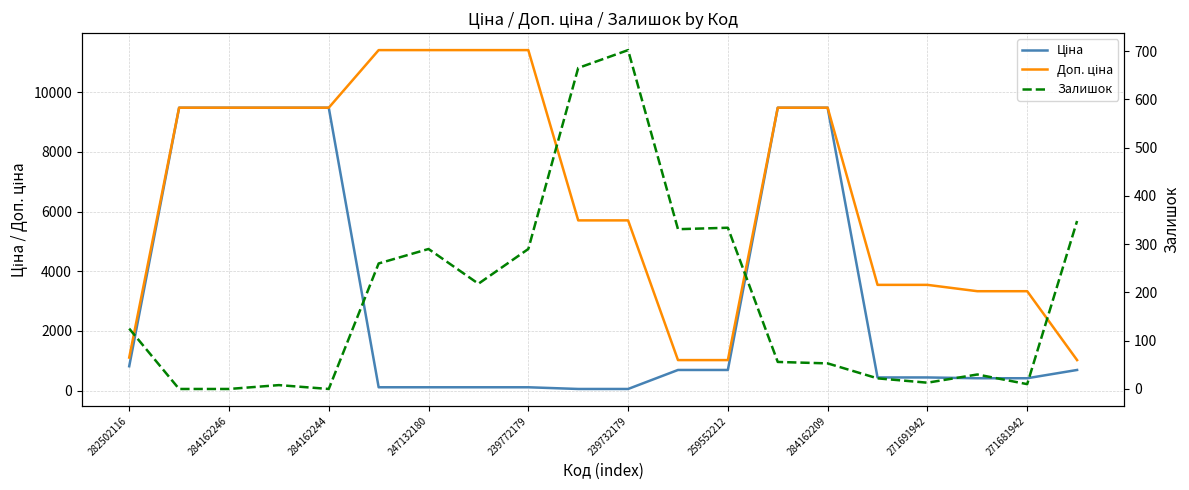

True or false: Ціна has more than 1 interior local peaks.

False